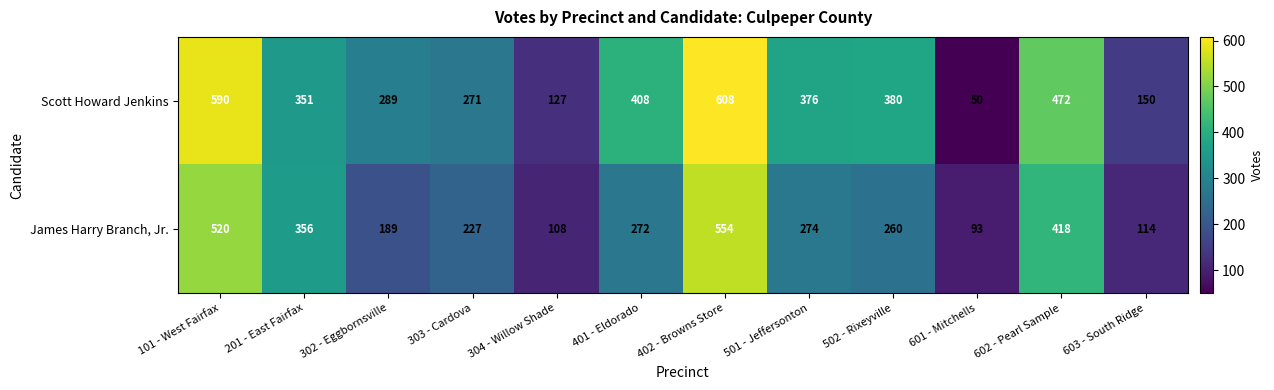

Where is Scott Howard Jenkins nearest to the value 329?

201 - East Fairfax